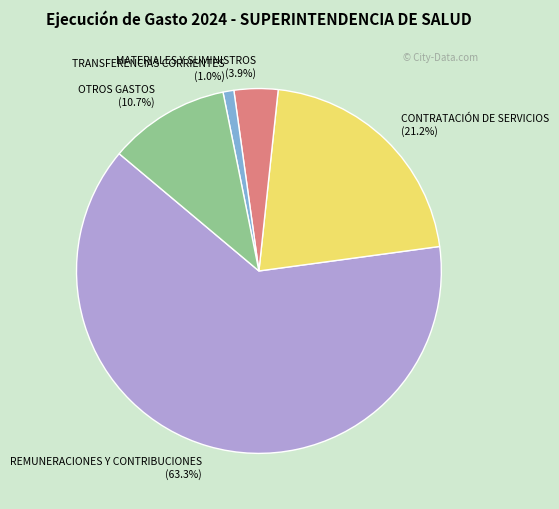

The OTROS GASTOS slice represents 11% of the pie. True or false?

True